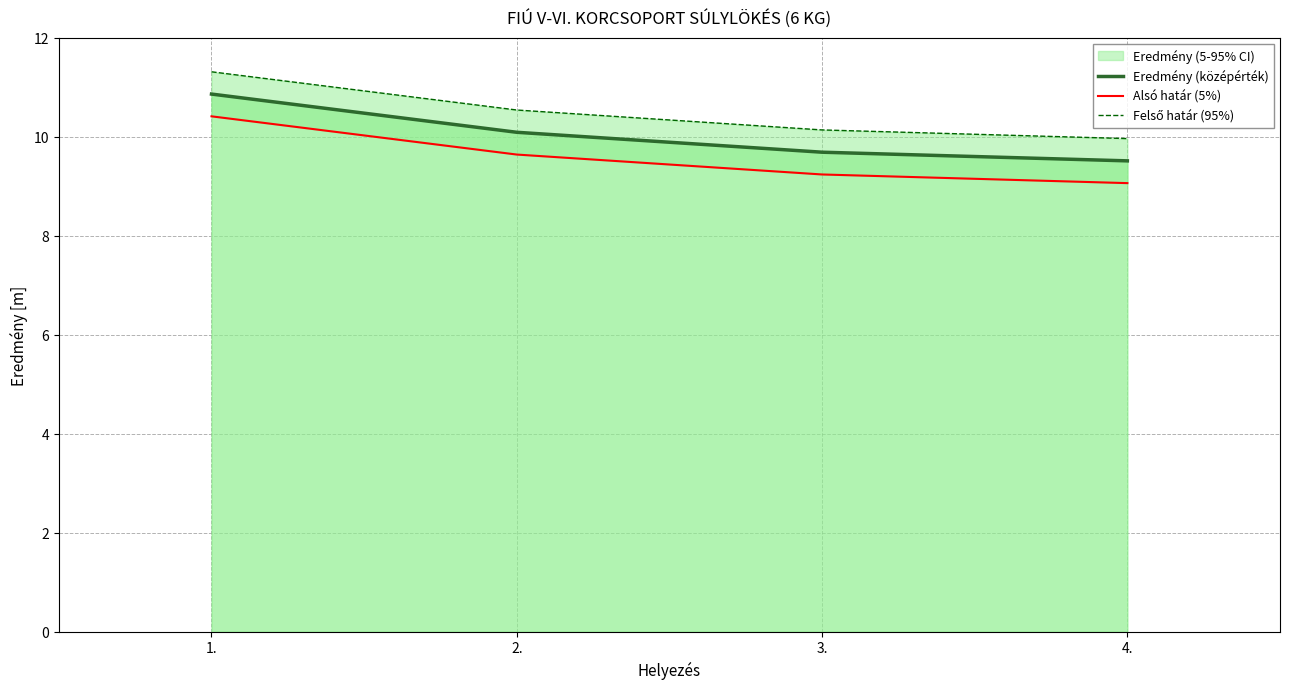

What position from the right is 1.?

4